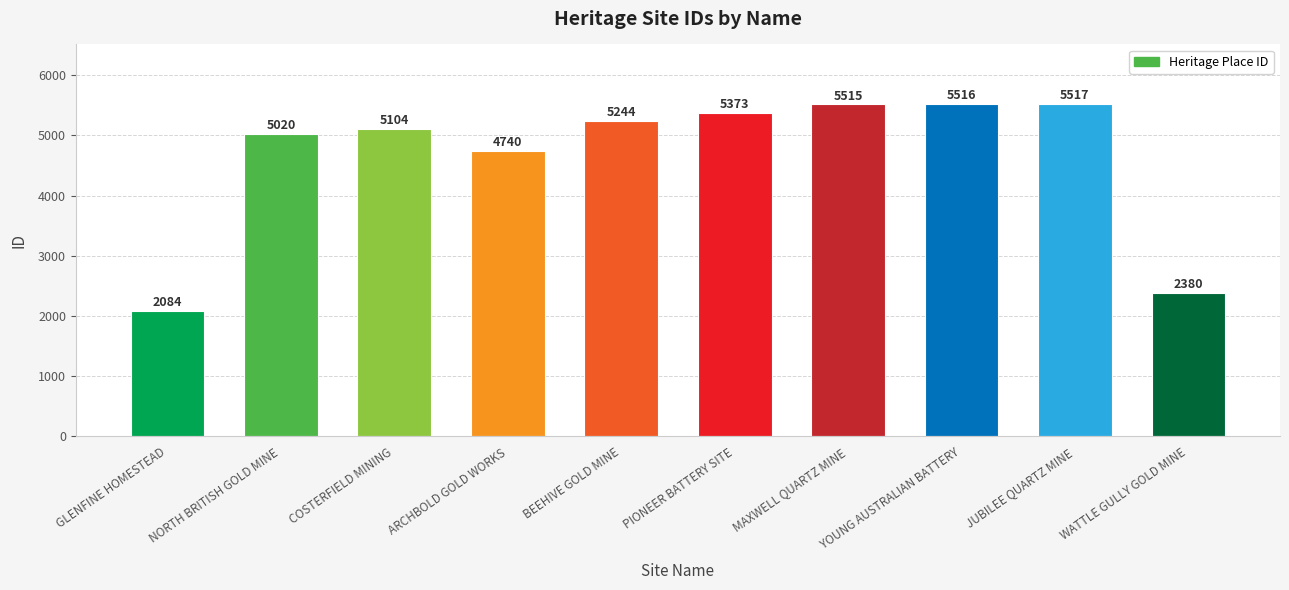

Reading left to right, list all the values displayed in this chart.

2084	5020	5104	4740	5244	5373	5515	5516	5517	2380